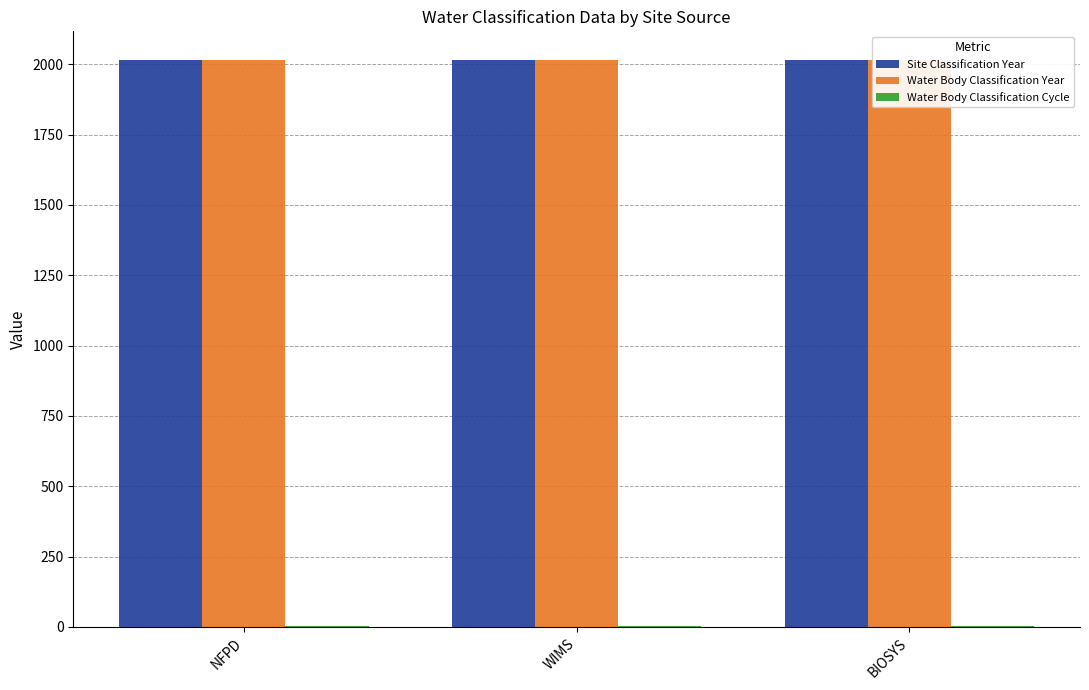

Which category has the lowest value in the Water Body Classification Year series?

BIOSYS